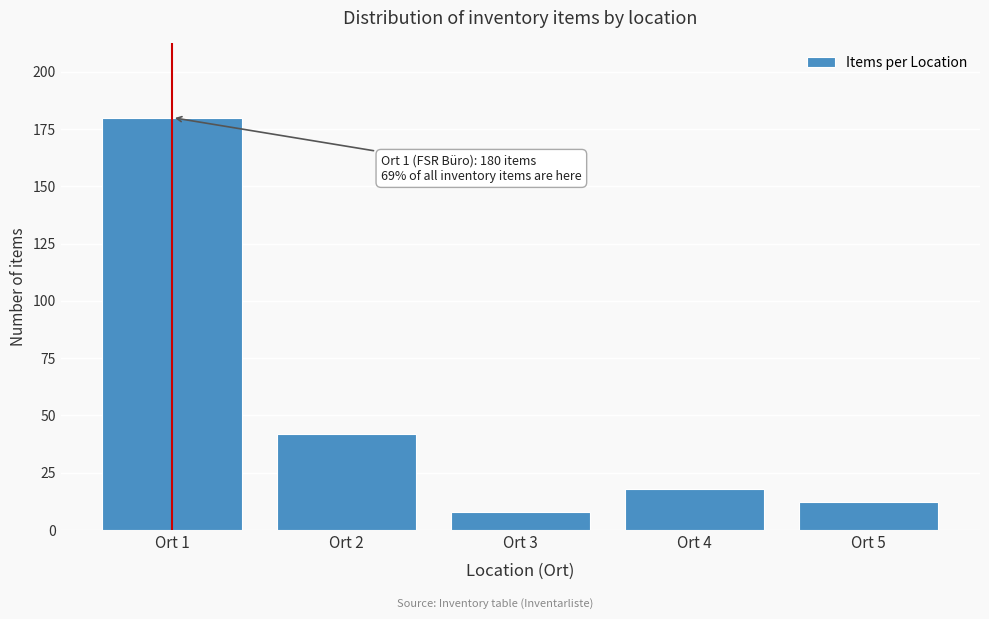

Reading left to right, extract all data points from this chart.

Ort 1=180	Ort 2=42	Ort 3=8	Ort 4=18	Ort 5=12